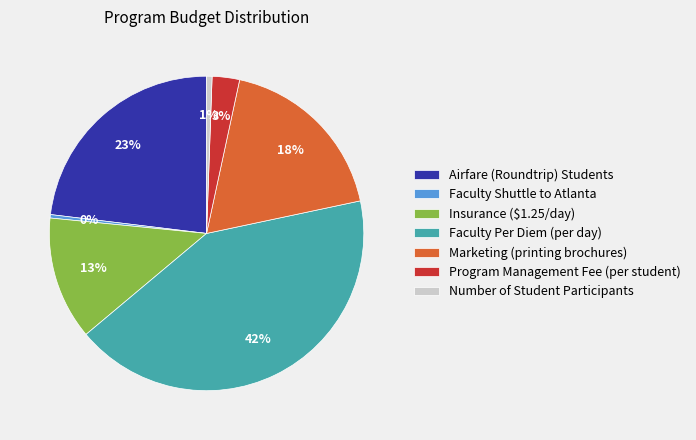

Which slice is the largest?

Faculty Per Diem (per day)